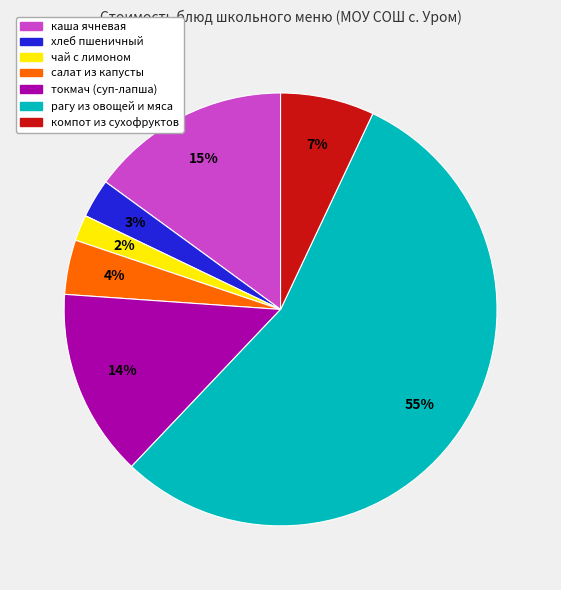

Which category accounts for the majority?

рагу из овощей и мяса